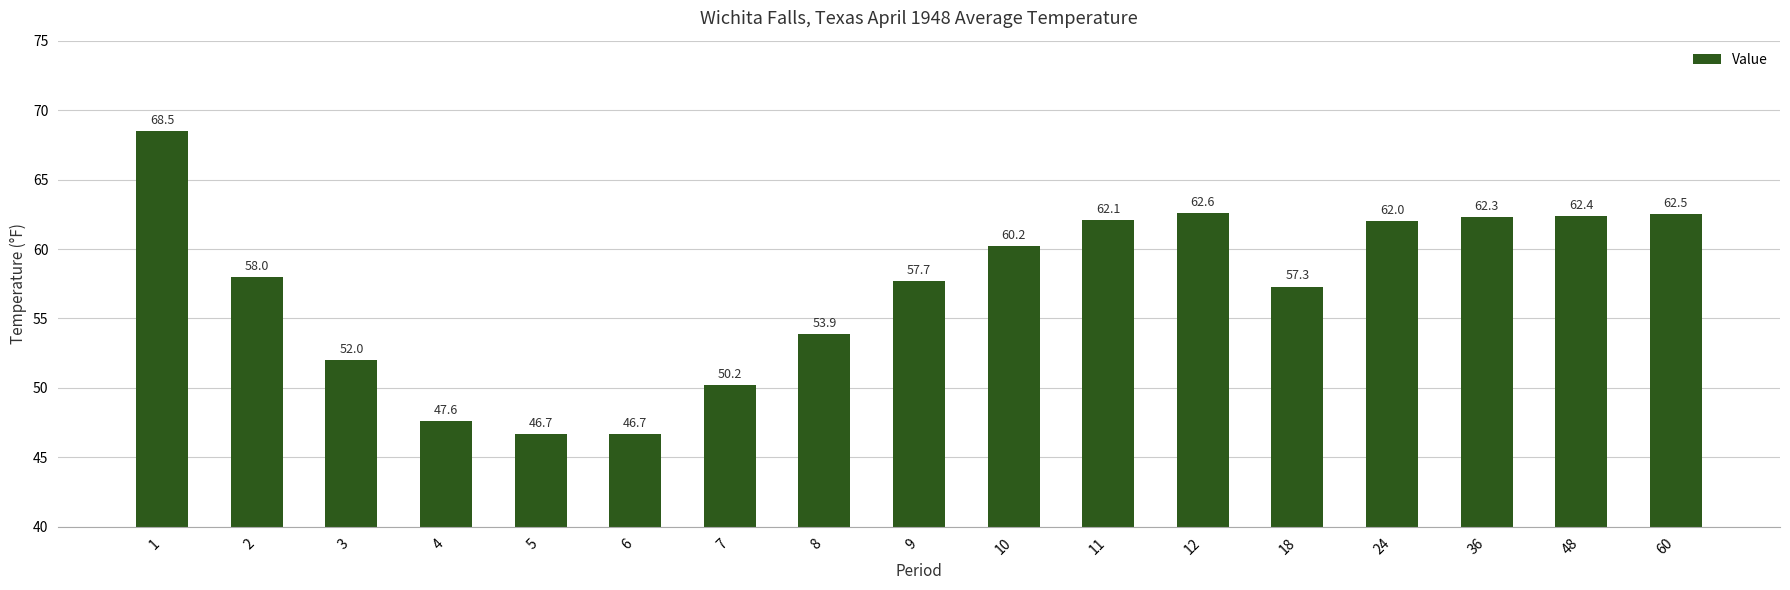

Reading left to right, transcribe all the data shown in this chart.

1=68.5	2=58.0	3=52.0	4=47.6	5=46.7	6=46.7	7=50.2	8=53.9	9=57.7	10=60.2	11=62.1	12=62.6	18=57.3	24=62.0	36=62.3	48=62.4	60=62.5